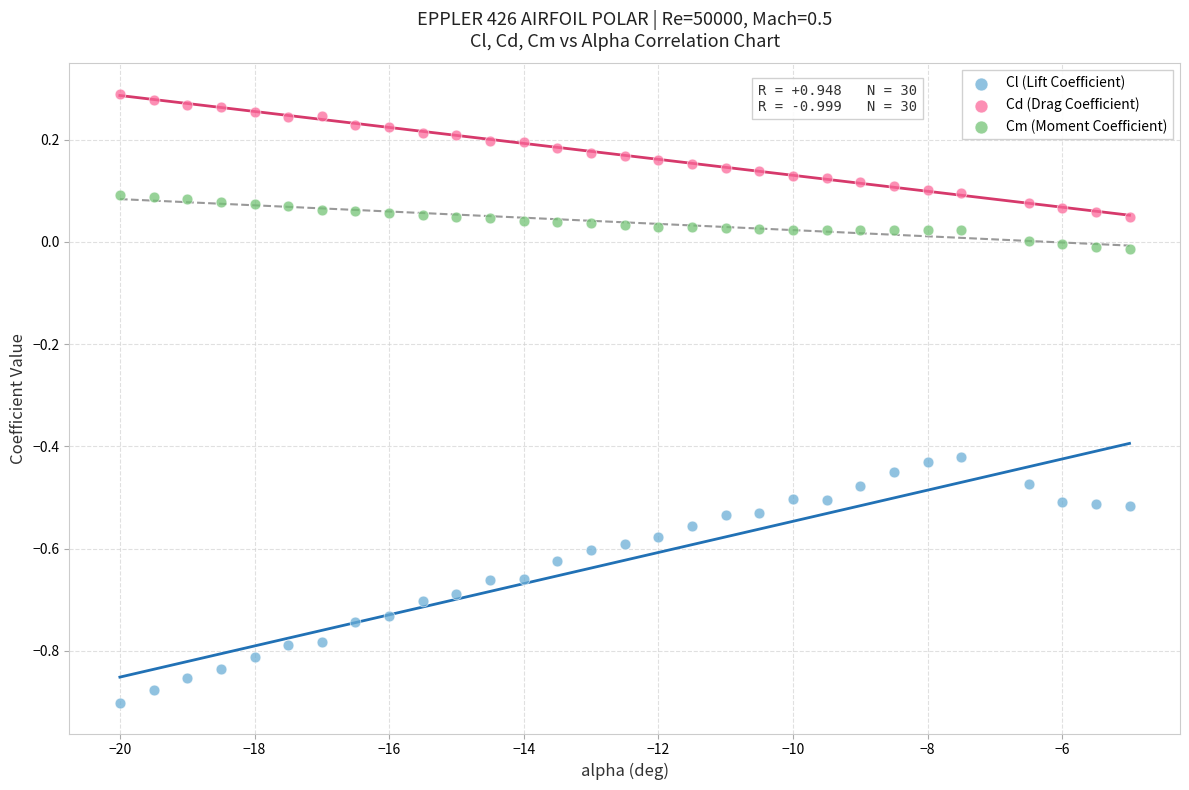

Which series reaches the minimum Y coordinate?

Cl (Lift Coefficient)